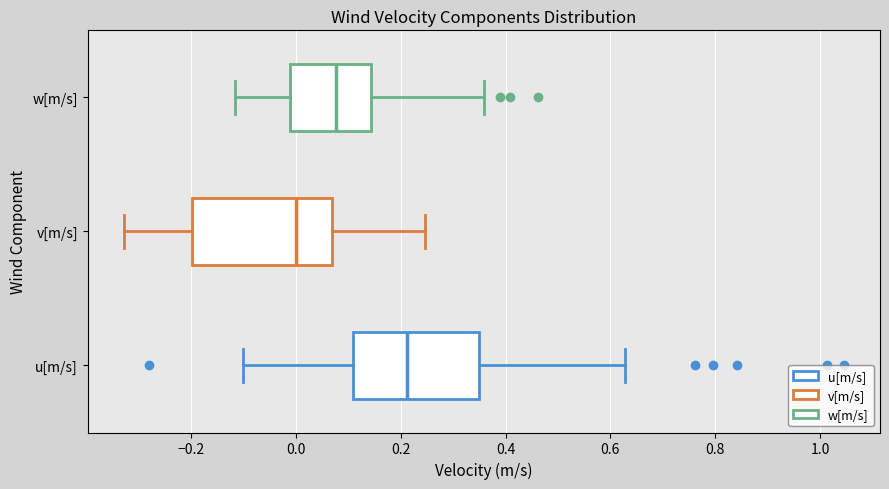

Reading bottom to top, transcribe this box plot: for each box, give where its median line is, the range the box spans, and where its two whiskers end, as read against the x-axis. The values are not printed on the chart, so give them approximately, as read against the axis.

u[m/s]: median 0.22, box 0.10 to 0.34, whiskers -0.10 to 0.62
v[m/s]: median 0.00, box -0.20 to 0.06, whiskers -0.32 to 0.24
w[m/s]: median 0.08, box -0.02 to 0.14, whiskers -0.12 to 0.36